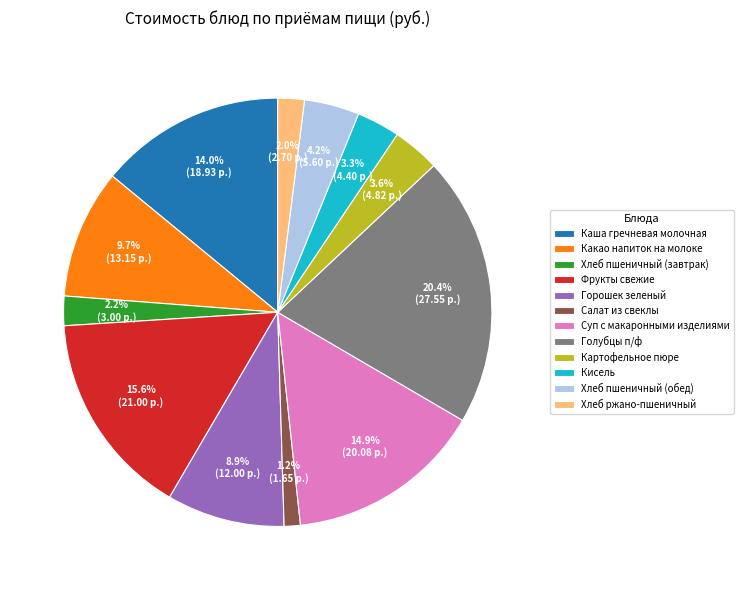

Combined, do Горошек зеленый and Суп с макаронными изделиями account for over 50%?

No